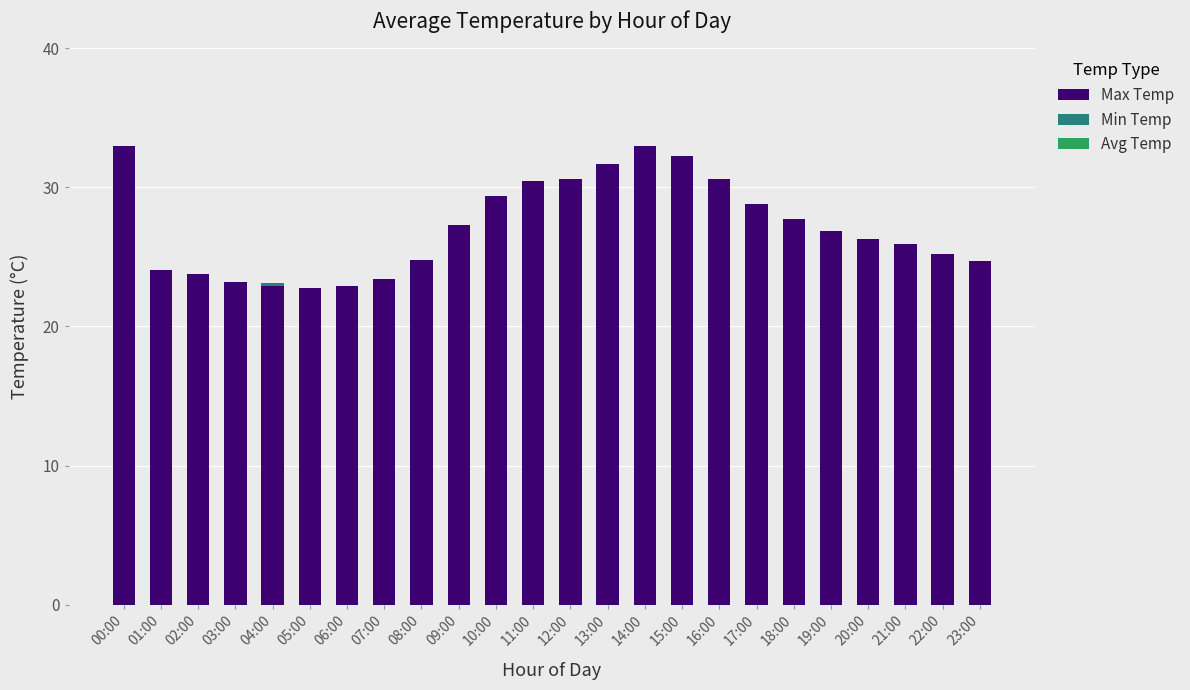

How many categories are shown in the chart?

24